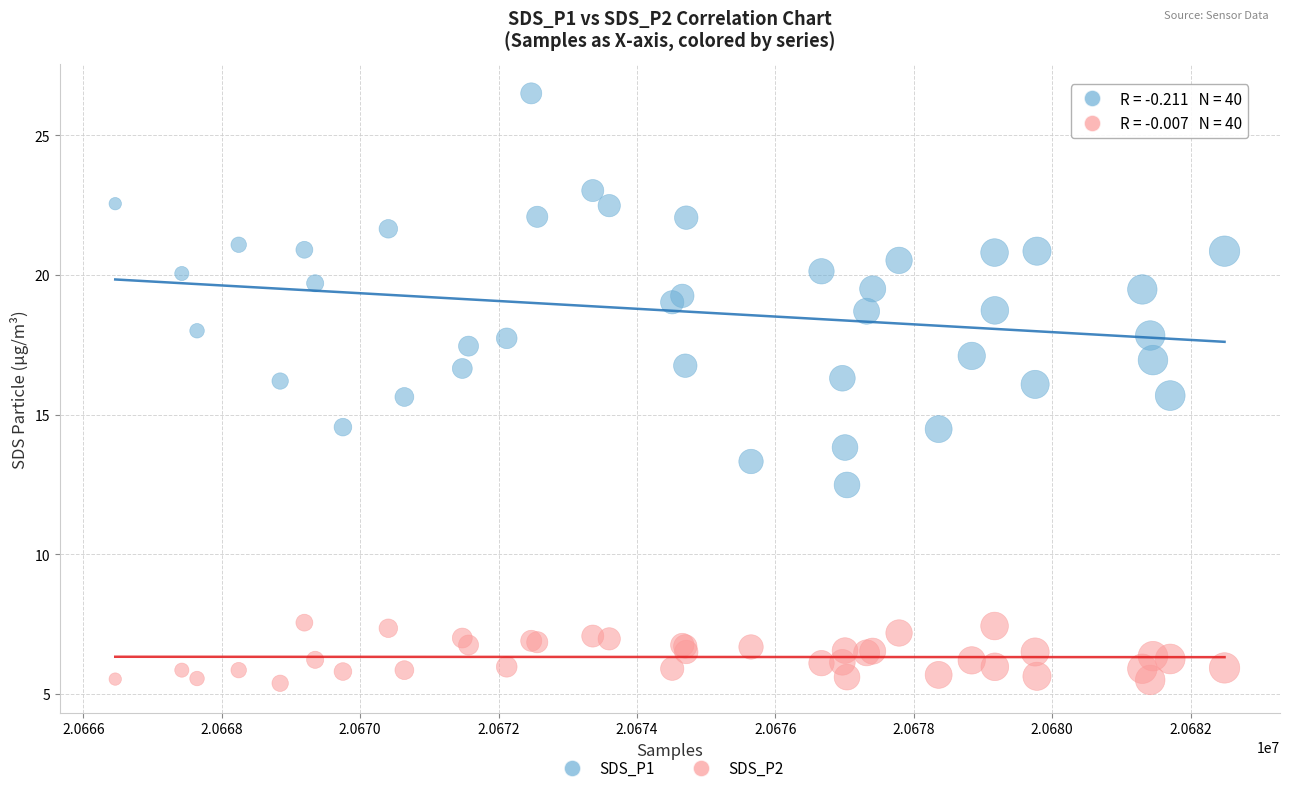

Which series reaches the maximum Y coordinate?

SDS_P1